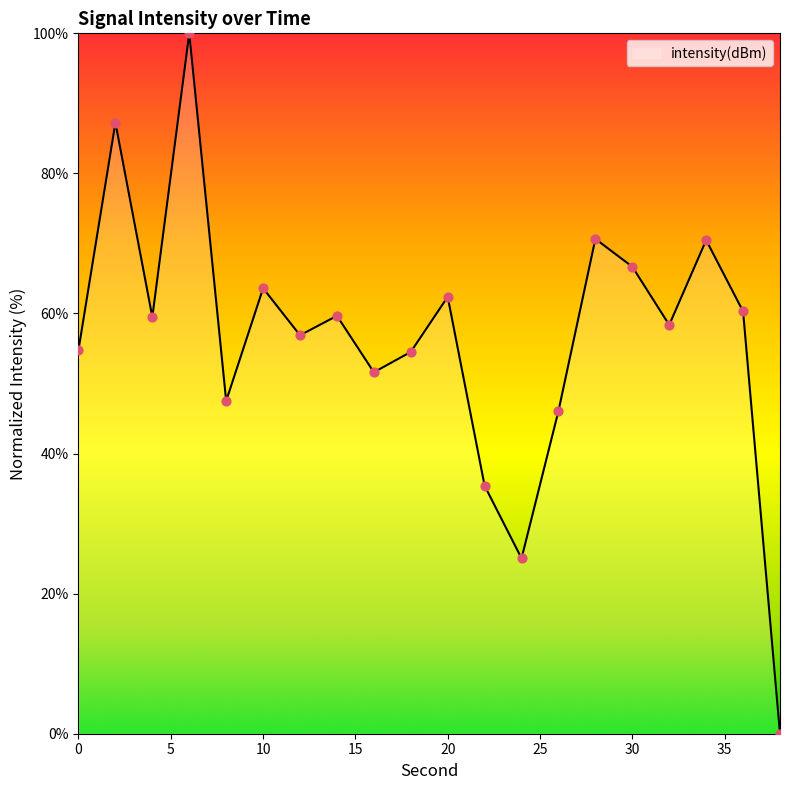

What is the maximum value shown in the chart?

100.0